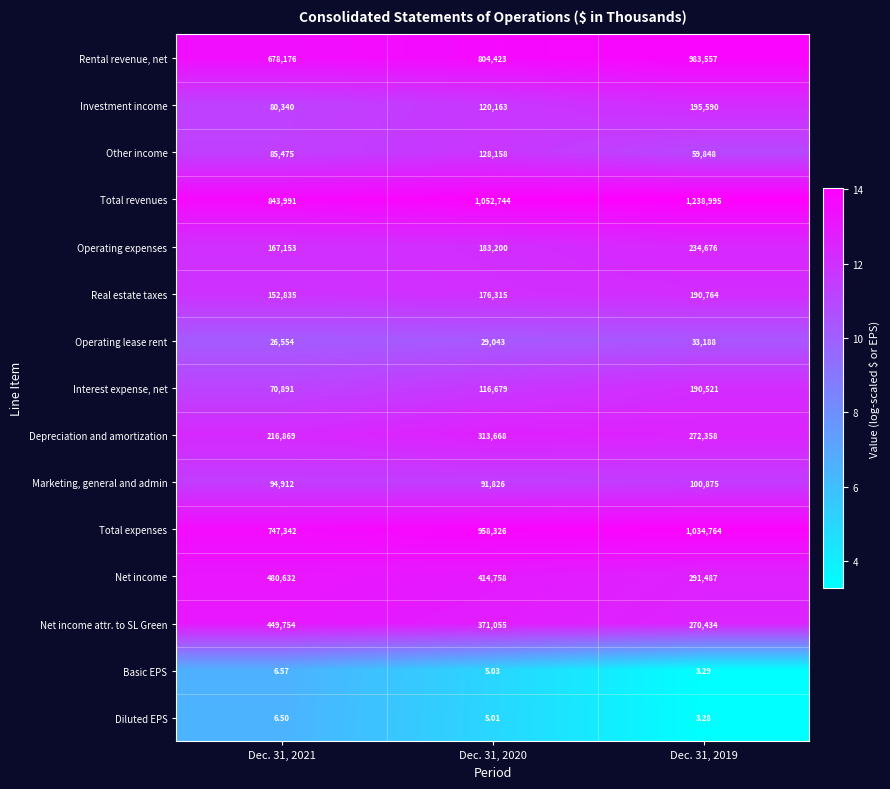

Which series has the largest total across all categories?

Total revenues